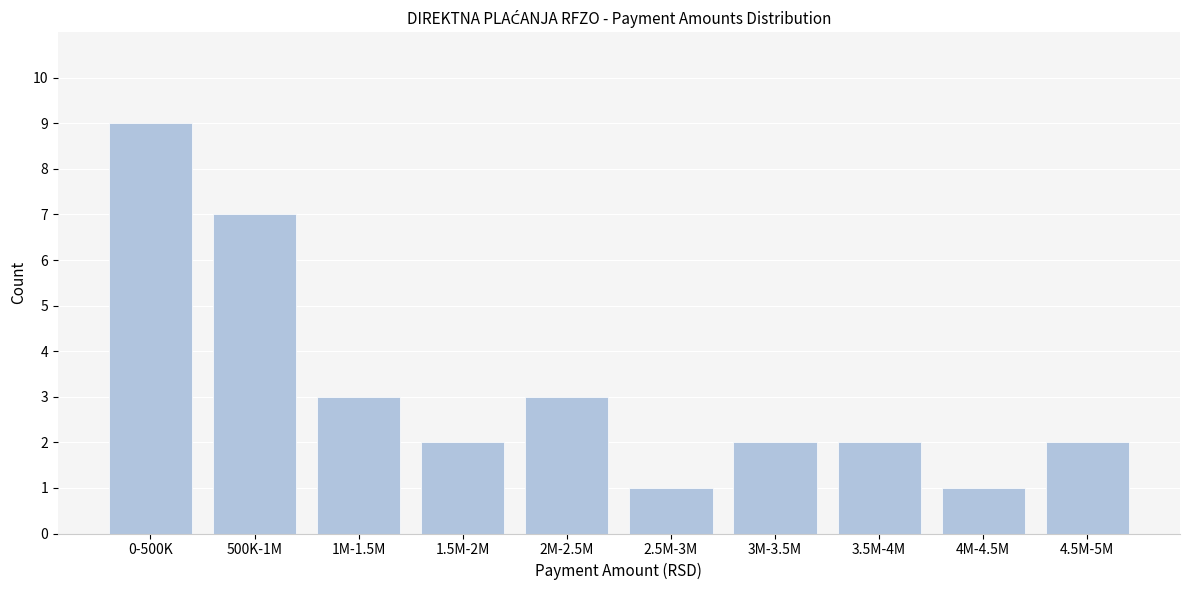

Reading left to right, list all the values displayed in this chart.

9	7	3	2	3	1	2	2	1	2